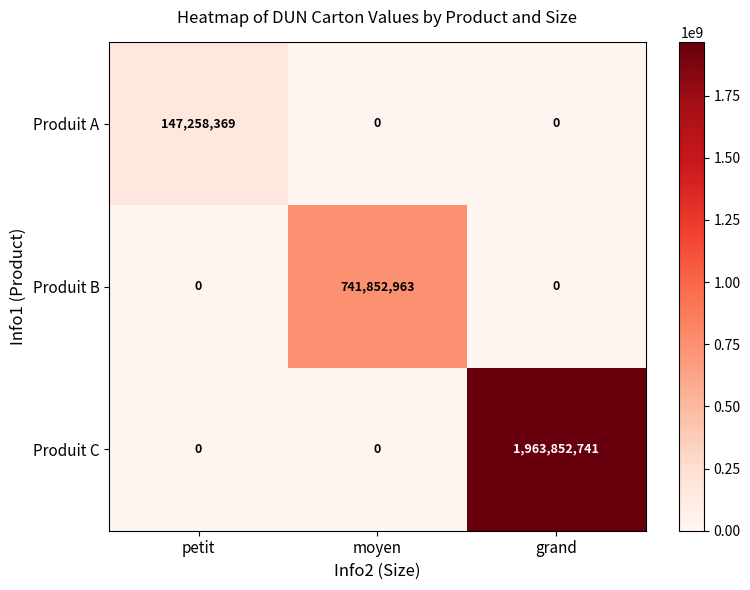

Count the number of data series in this chart.

3